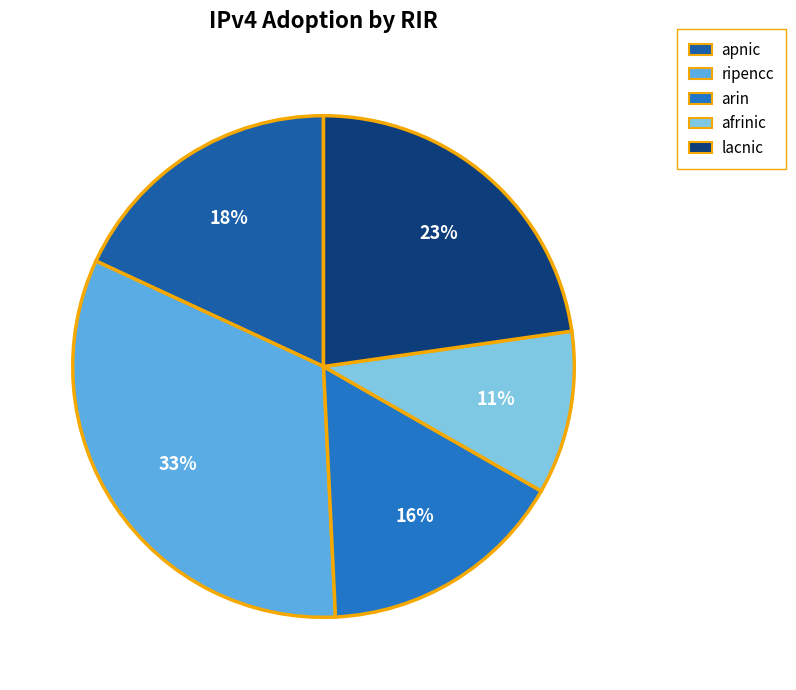

To the nearest percent, what is the average slice percentage?

20%